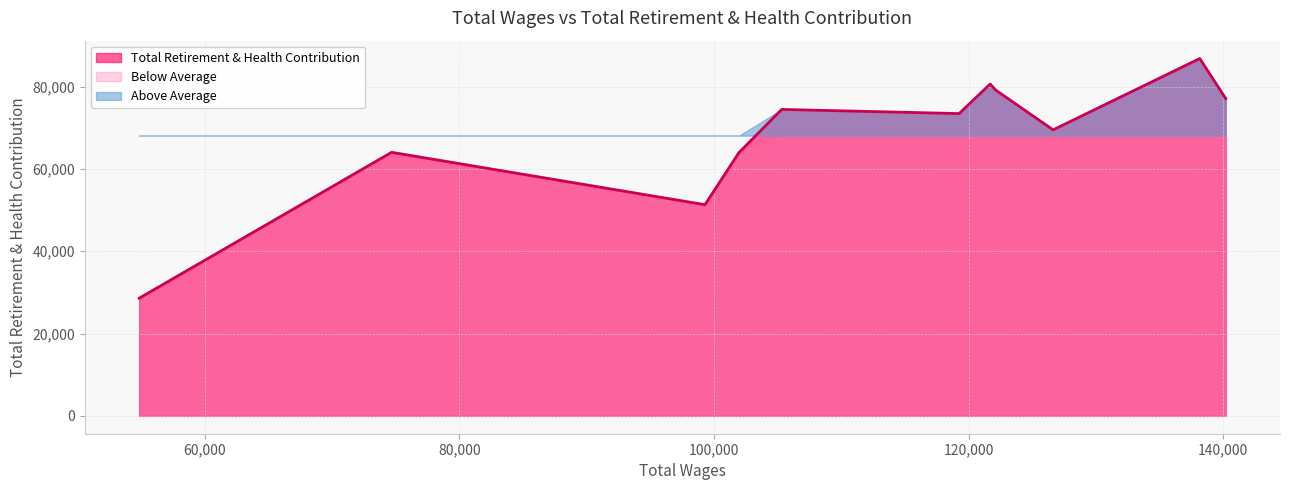

What is the approximate value at 126632.0?

69480